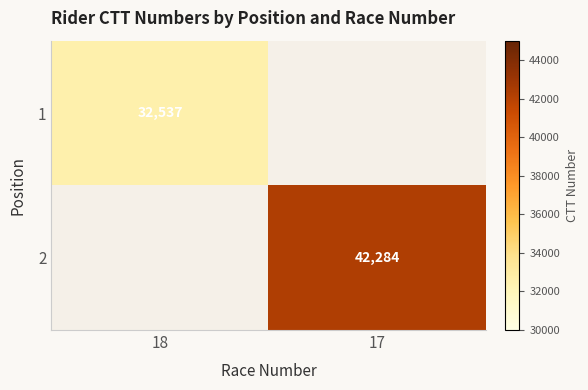

The value of 1 at 18 is 32537. True or false?

True